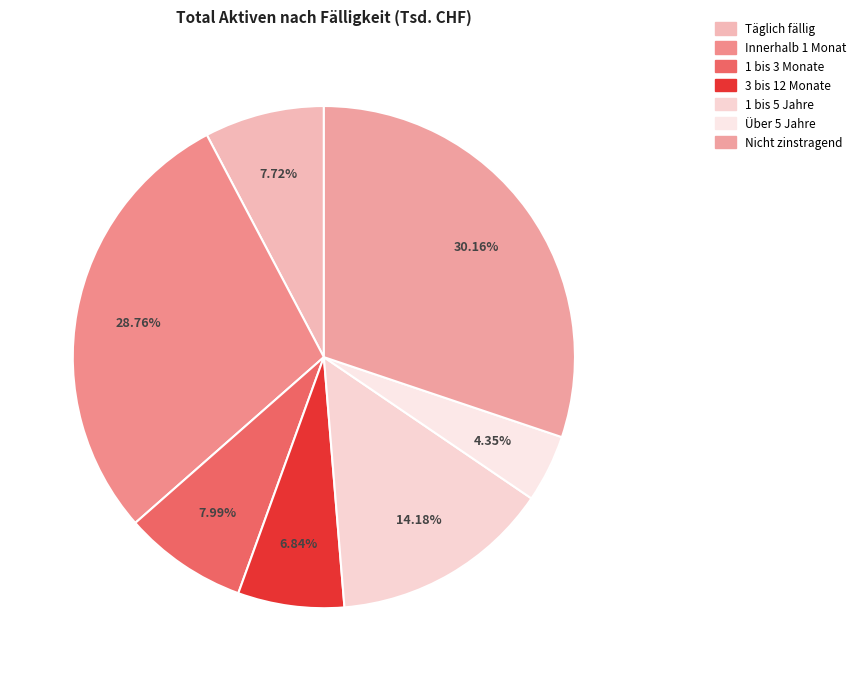

Count the number of slices in the pie.

7